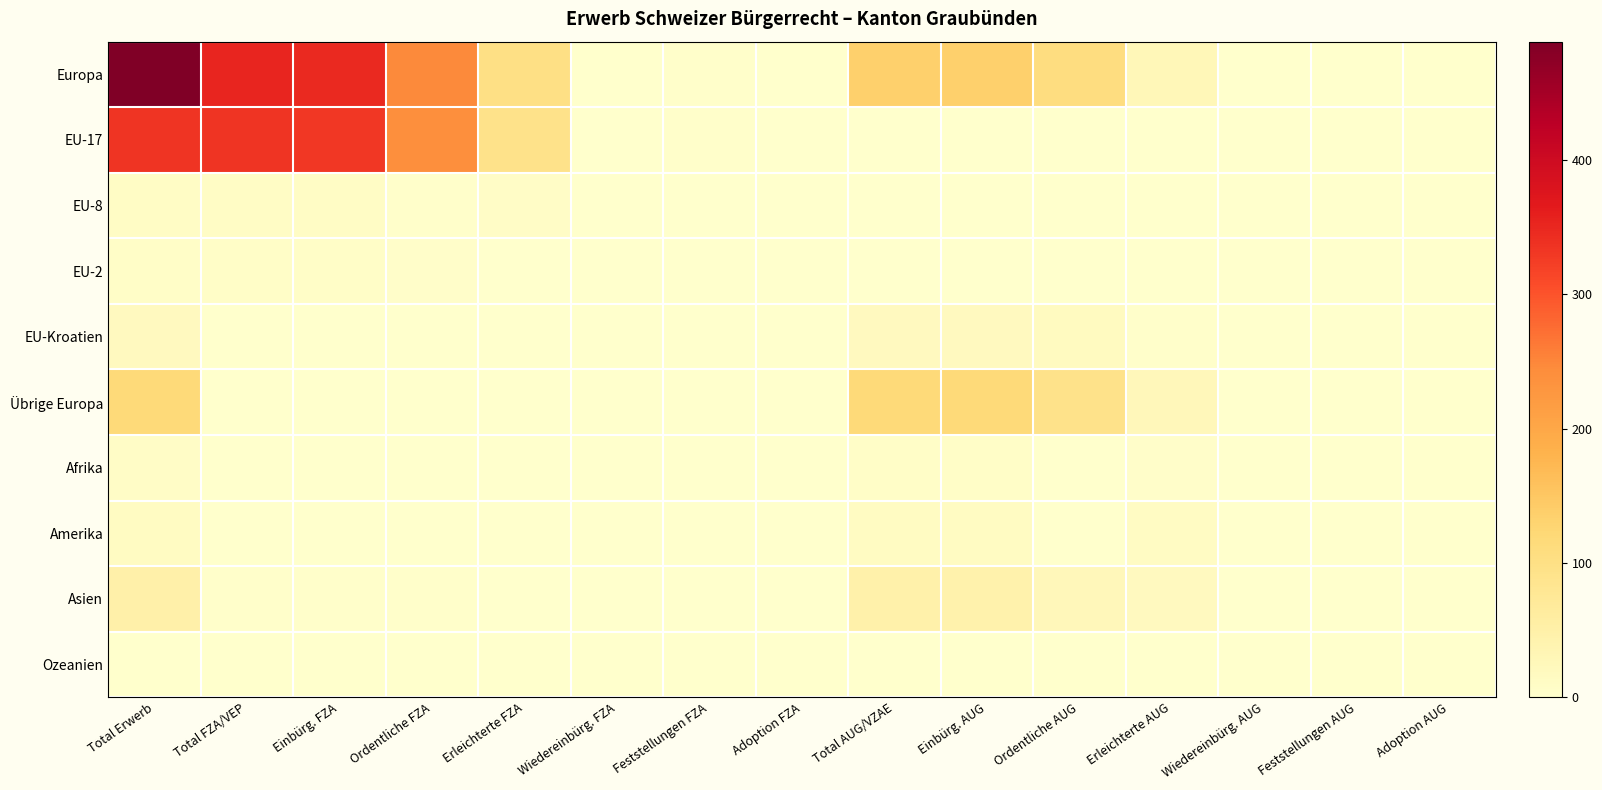

List the series in order of their peak value, lowest first.

Ozeanien, EU-2, Afrika, EU-8, Amerika, EU-Kroatien, Asien, Übrige Europa, EU-17, Europa